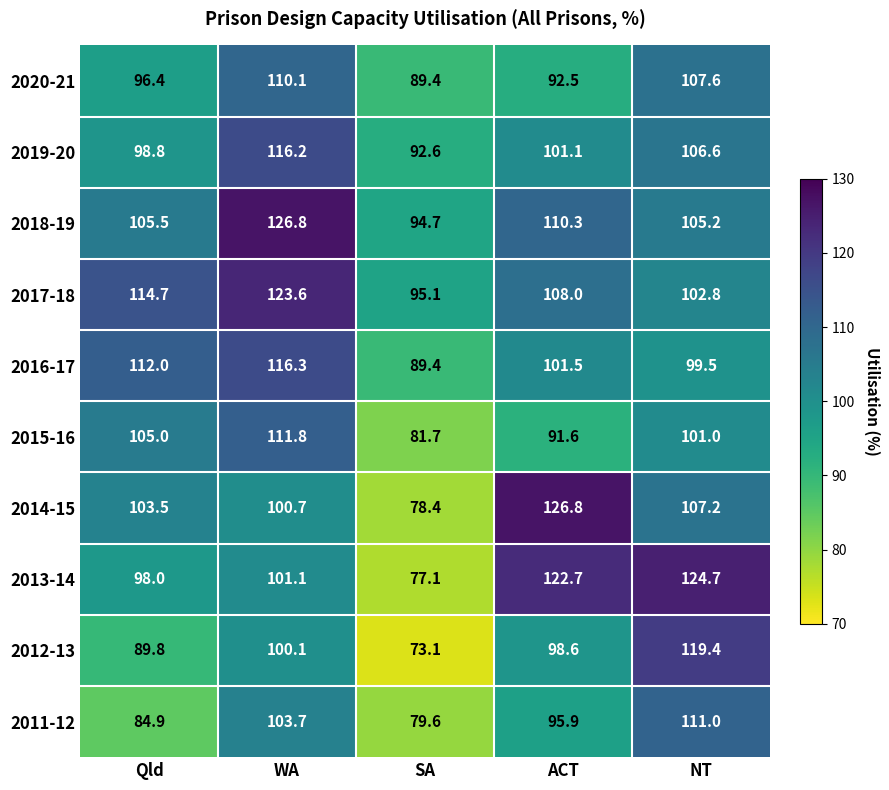

What is the total value across all series at SA?

851.1